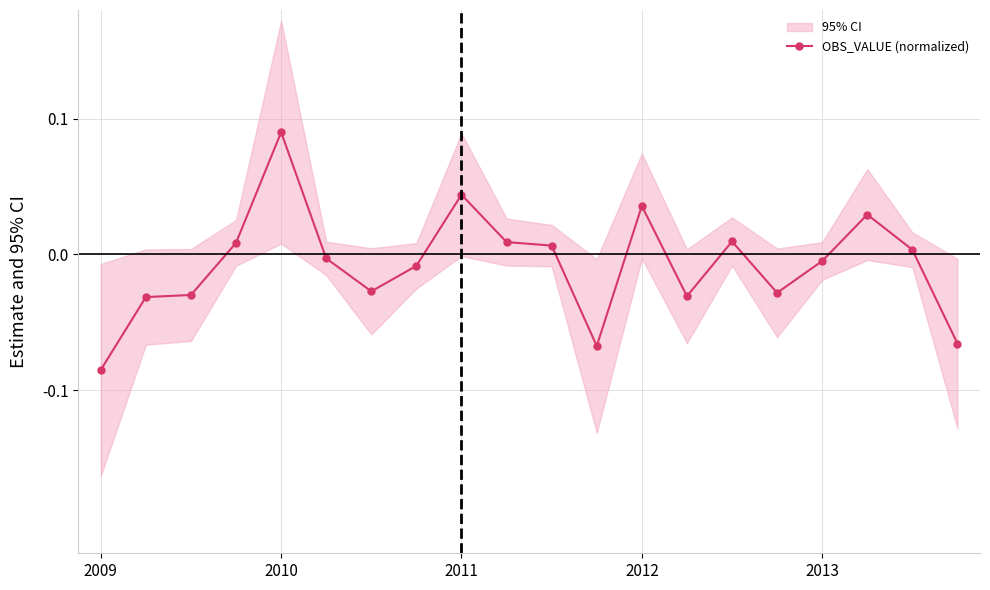

How many values are above zero?

9